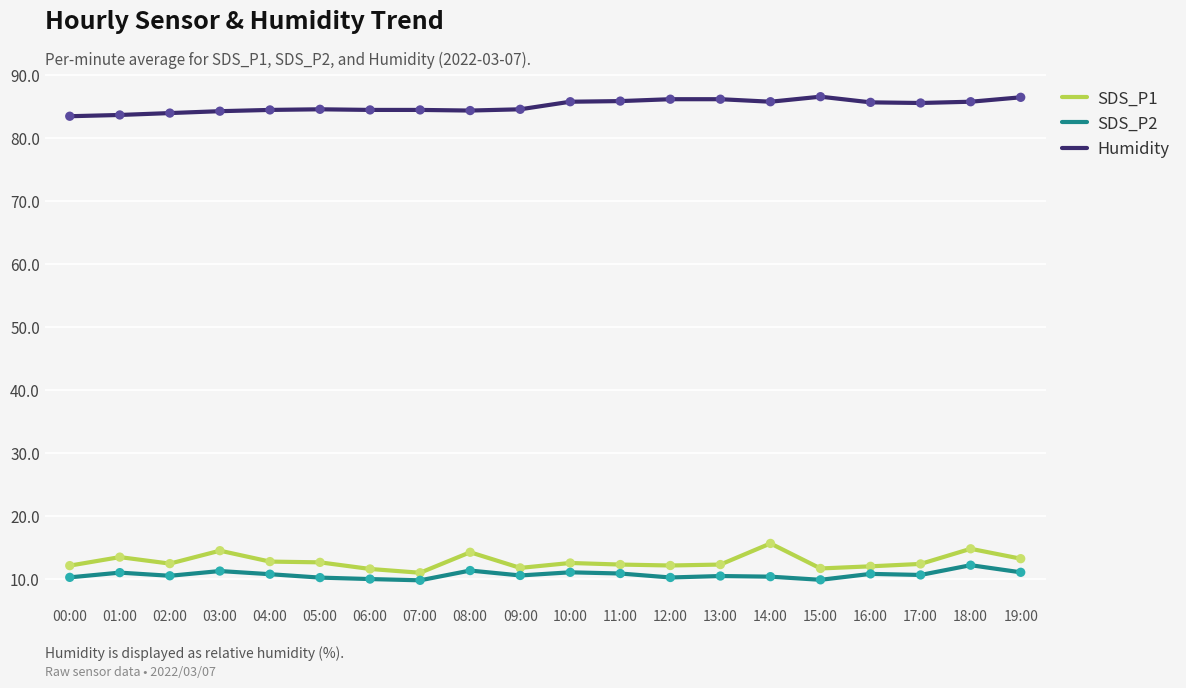

At how many categories does at least one series exceed 74?

20